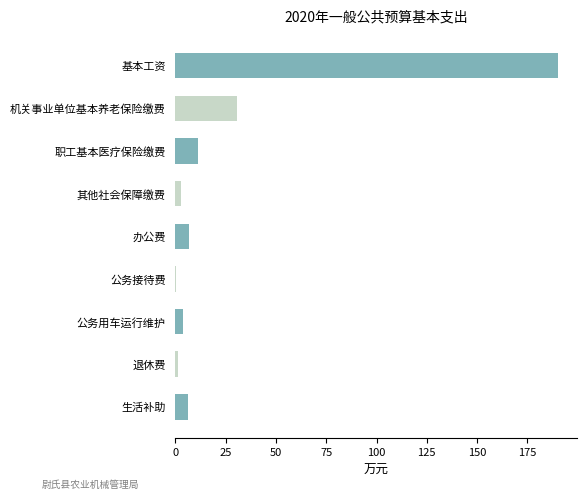

Which has a higher value, 机关事业单位基本养老保险缴费 or 办公费?

机关事业单位基本养老保险缴费